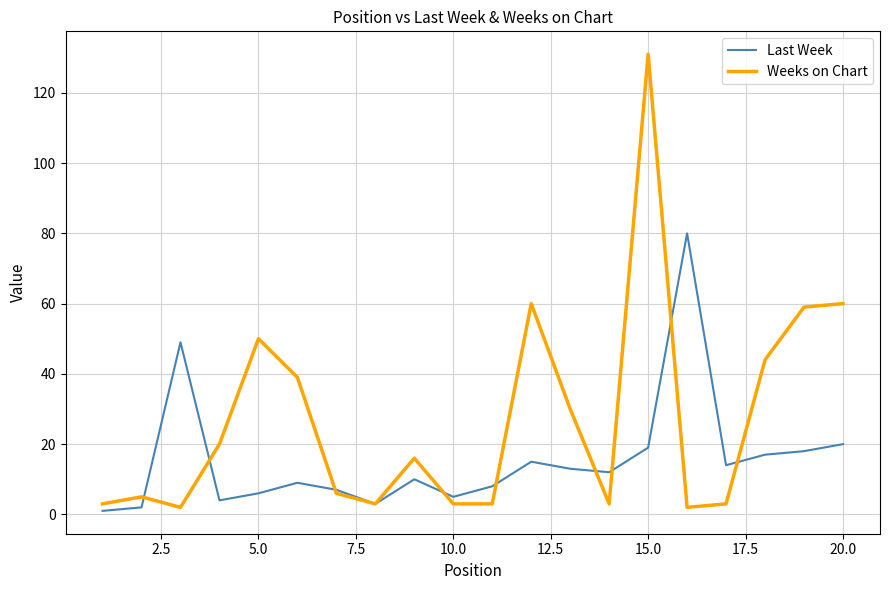

What is the greatest value displayed?

131